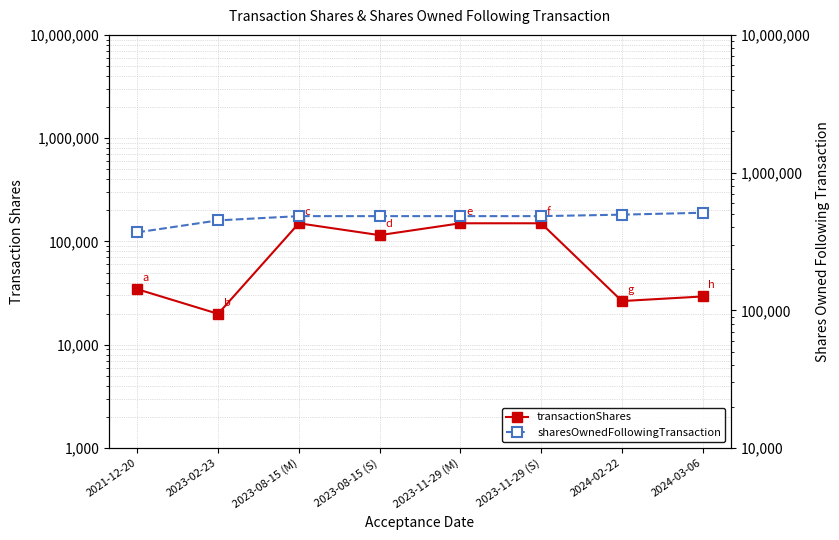

What is the total value across all series at 2023-11-29 (M)?

633019